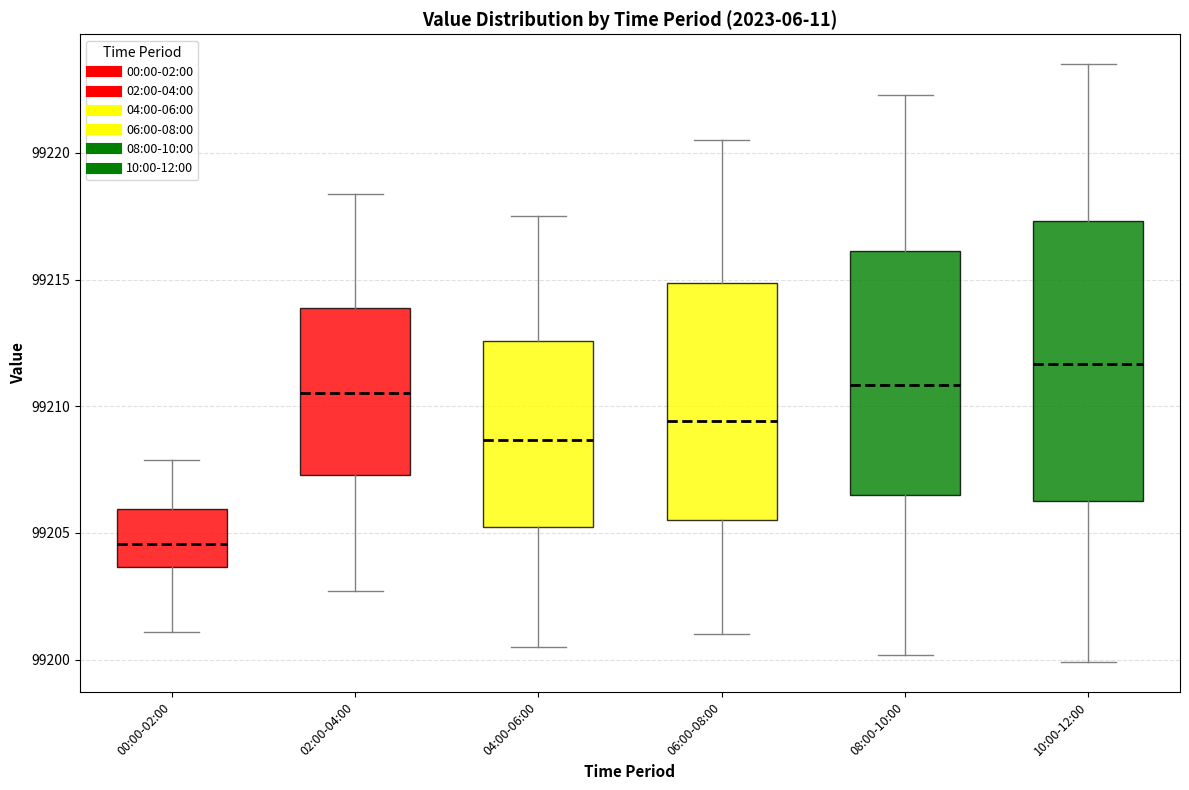

Reading left to right, transcribe this box plot: for each box, give where its median line is, the range the box spans, and where its two whiskers end, as read against the y-axis. The values are not printed on the chart, so give them approximately, as read against the axis.

00:00-02:00: median 99204.5, box 99203.5 to 99206.0, whiskers 99201.0 to 99208.0
02:00-04:00: median 99210.5, box 99207.5 to 99214.0, whiskers 99202.5 to 99218.5
04:00-06:00: median 99208.5, box 99205.5 to 99212.5, whiskers 99200.5 to 99217.5
06:00-08:00: median 99209.5, box 99205.5 to 99215.0, whiskers 99201.0 to 99220.5
08:00-10:00: median 99211.0, box 99206.5 to 99216.0, whiskers 99200.0 to 99222.5
10:00-12:00: median 99211.5, box 99206.5 to 99217.5, whiskers 99200.0 to 99223.5